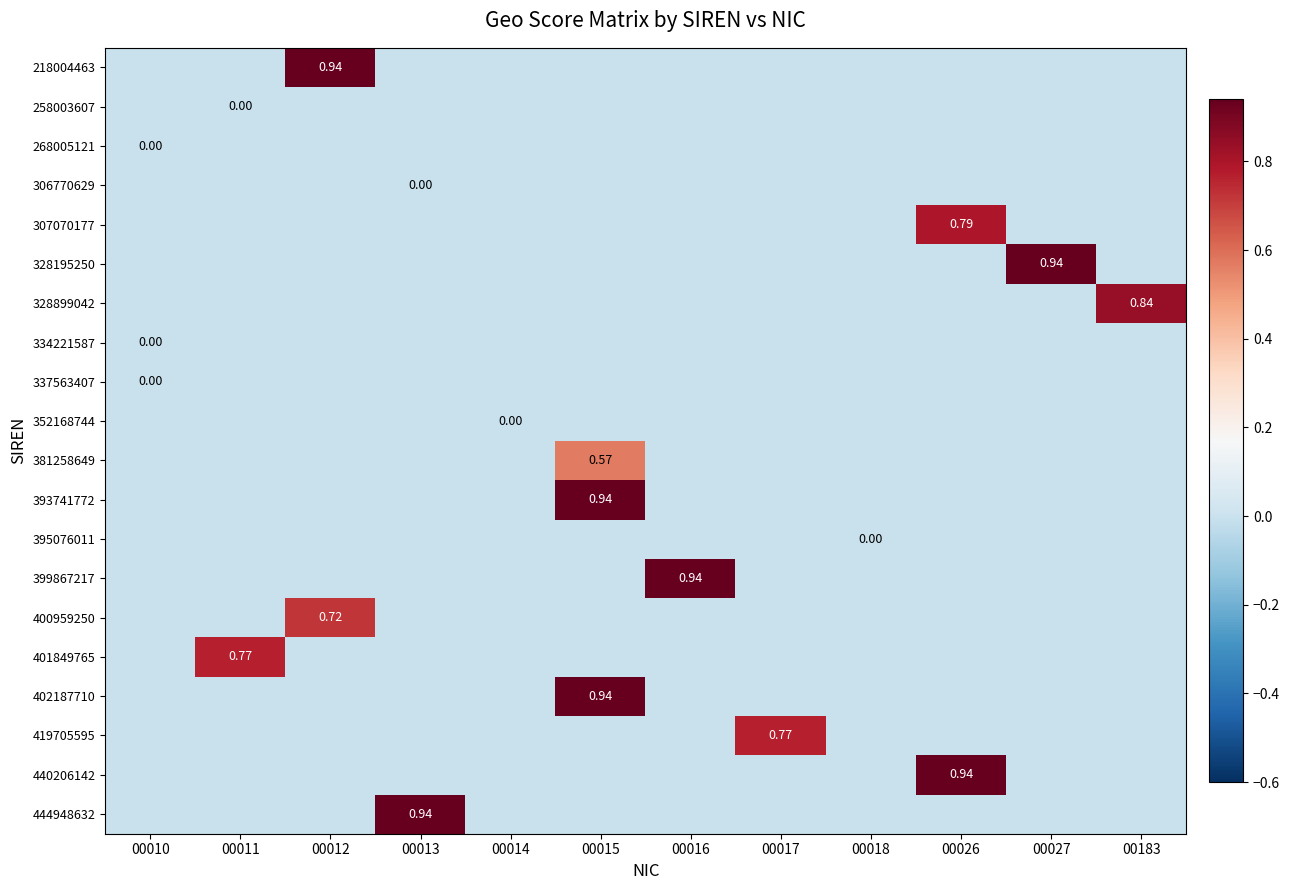

List the labels in order of 399867217 value, largest first.

00016, 00010, 00011, 00012, 00013, 00014, 00015, 00017, 00018, 00026, 00027, 00183